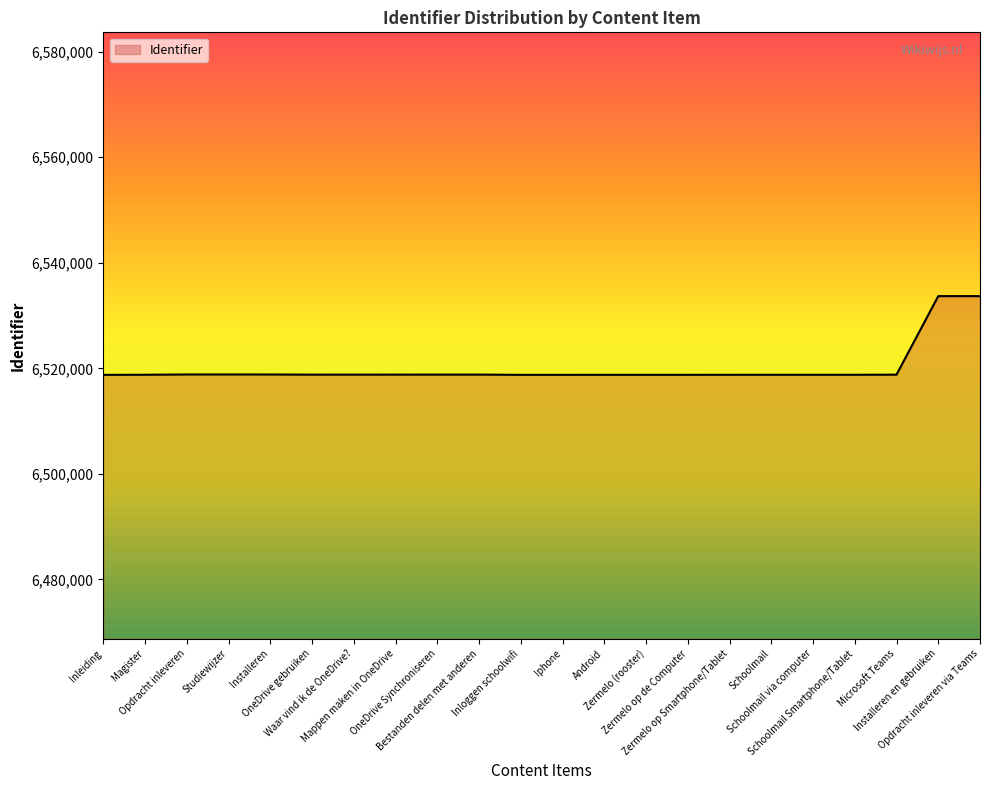

What is the difference between the maximum and minimum values?

14920